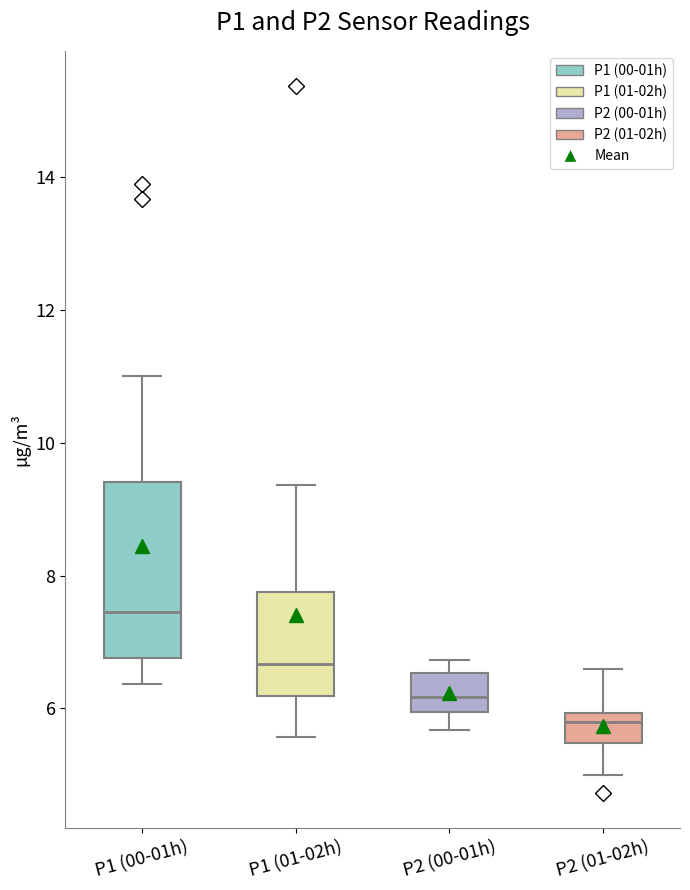

Reading left to right, transcribe this box plot: for each box, give where its median line is, the range the box spans, and where its two whiskers end, as read against the y-axis. The values are not printed on the chart, so give them approximately, as read against the axis.

P1 (00-01h): median 7.4, box 6.8 to 9.4, whiskers 6.4 to 11.0
P1 (01-02h): median 6.6, box 6.2 to 7.8, whiskers 5.6 to 9.4
P2 (00-01h): median 6.2, box 6.0 to 6.6, whiskers 5.6 to 6.8
P2 (01-02h): median 5.8, box 5.4 to 6.0, whiskers 5.0 to 6.6